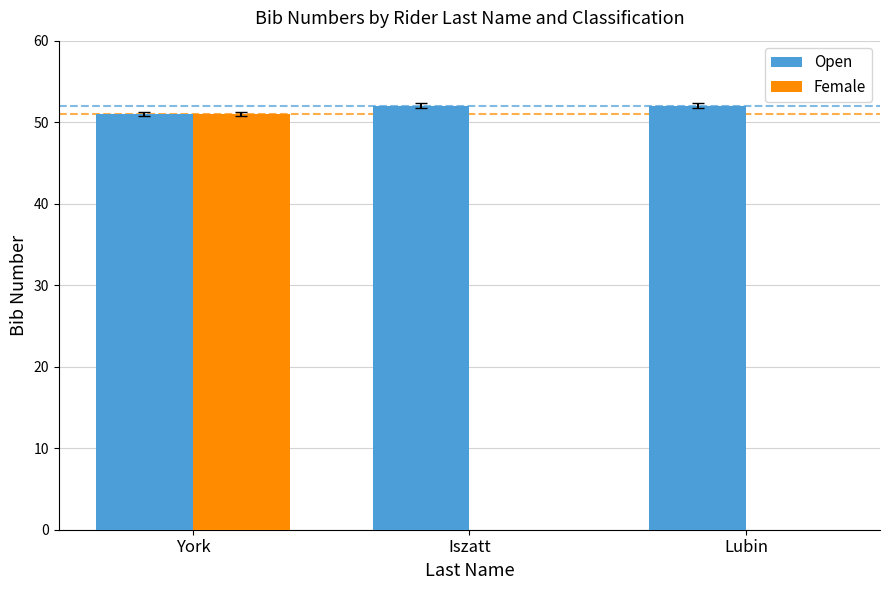

Between York and Lubin, which series saw the biggest shift?

Female